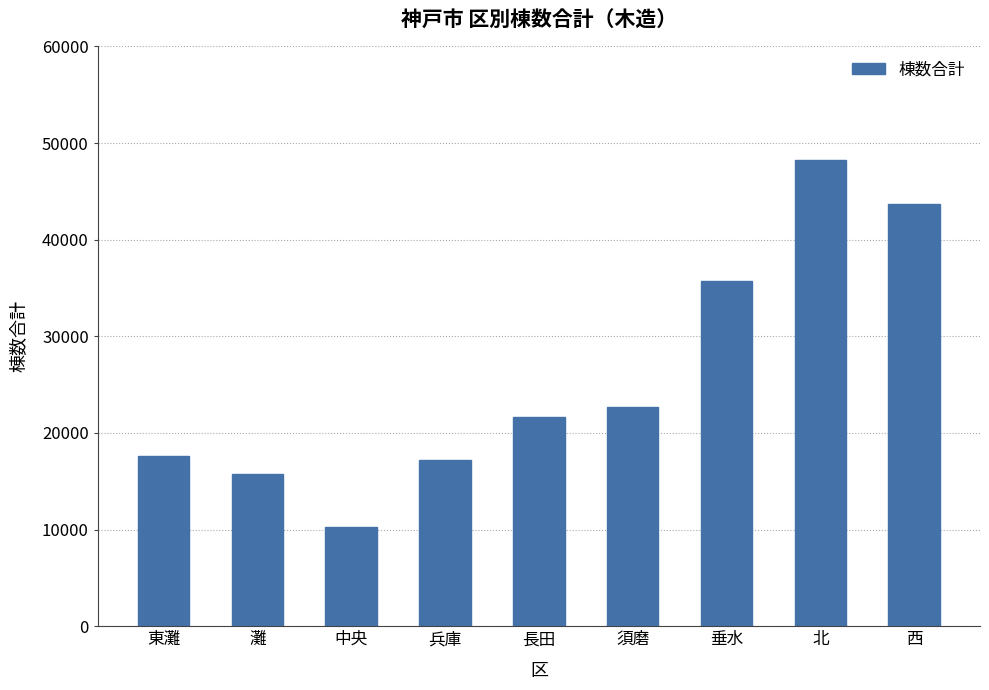

At which category does the chart reach its minimum across all series?

中央